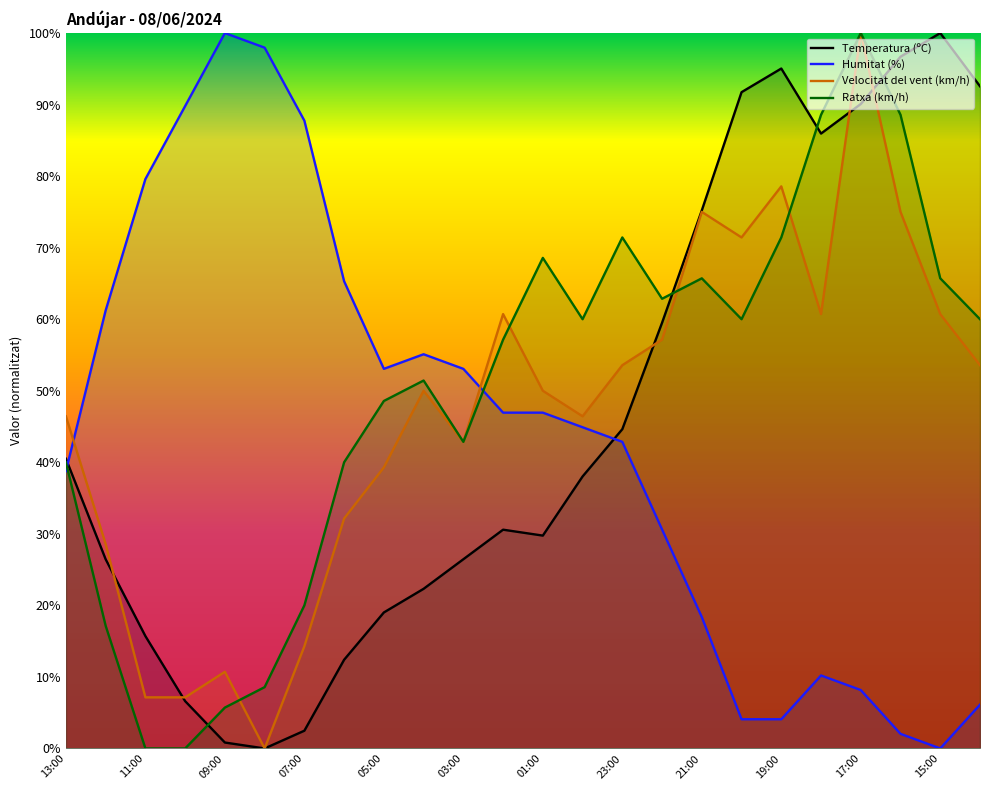

At which label is Temperatura (ºC) closest to 50?

23:00